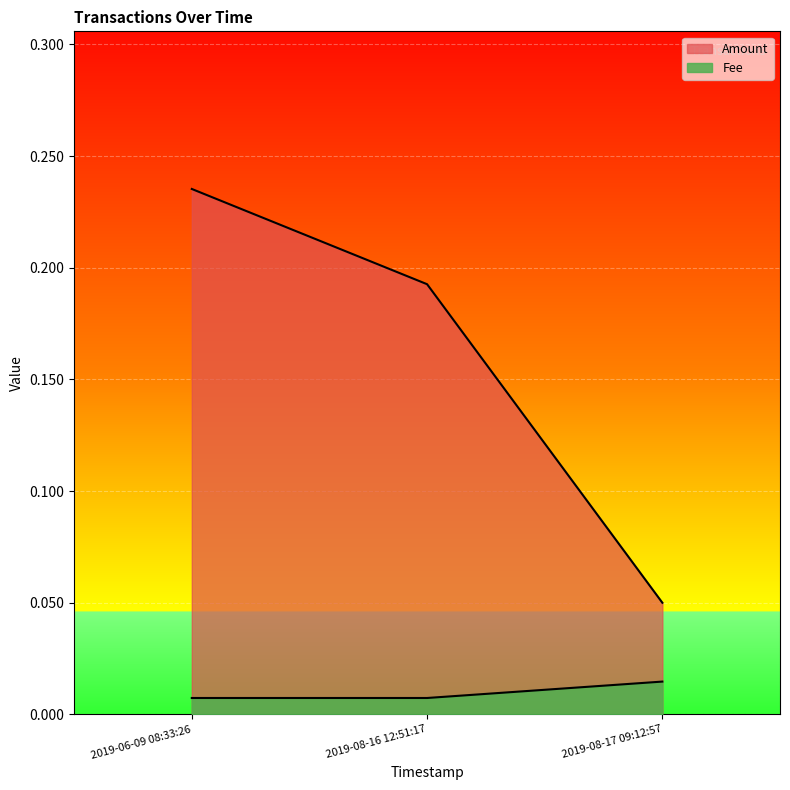

Which series has the widest spread of values?

Amount